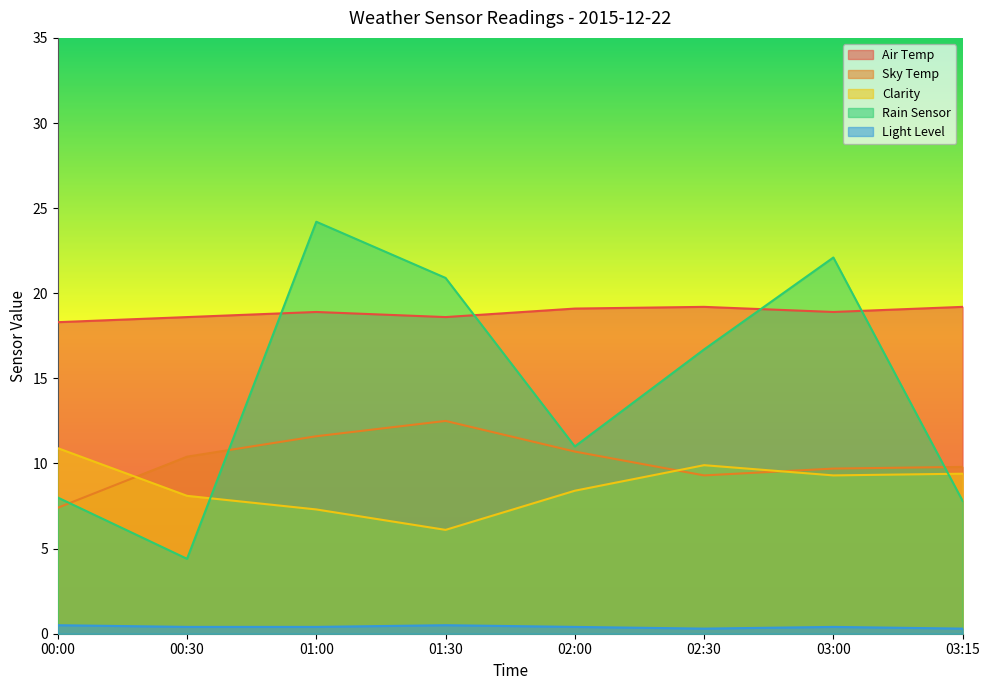

What position from the left is 03:00?

7